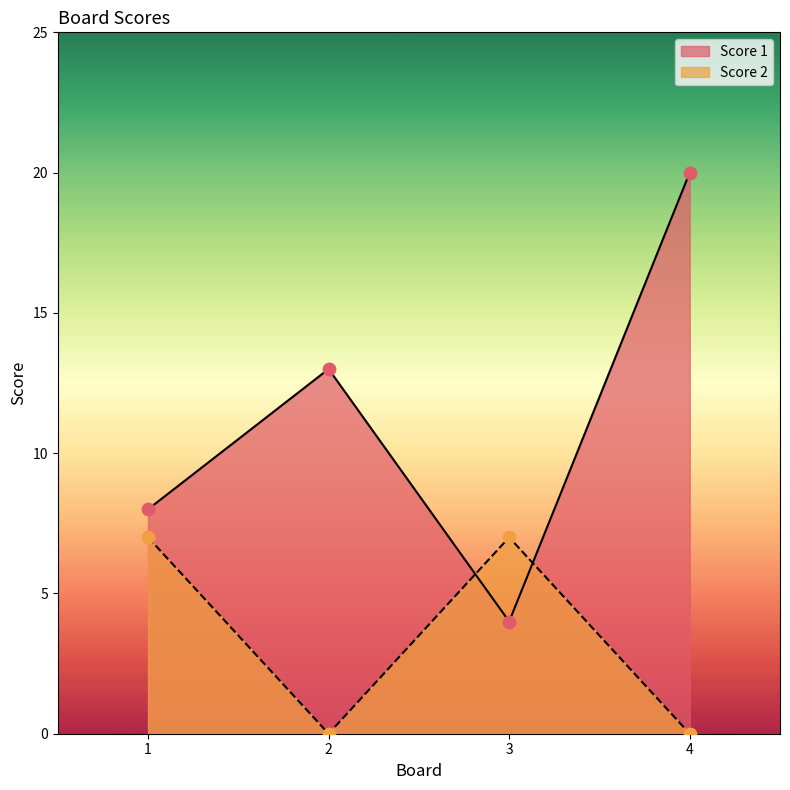

Is the value of Score 1 at 4 greater than the value of Score 2 at 2?

Yes